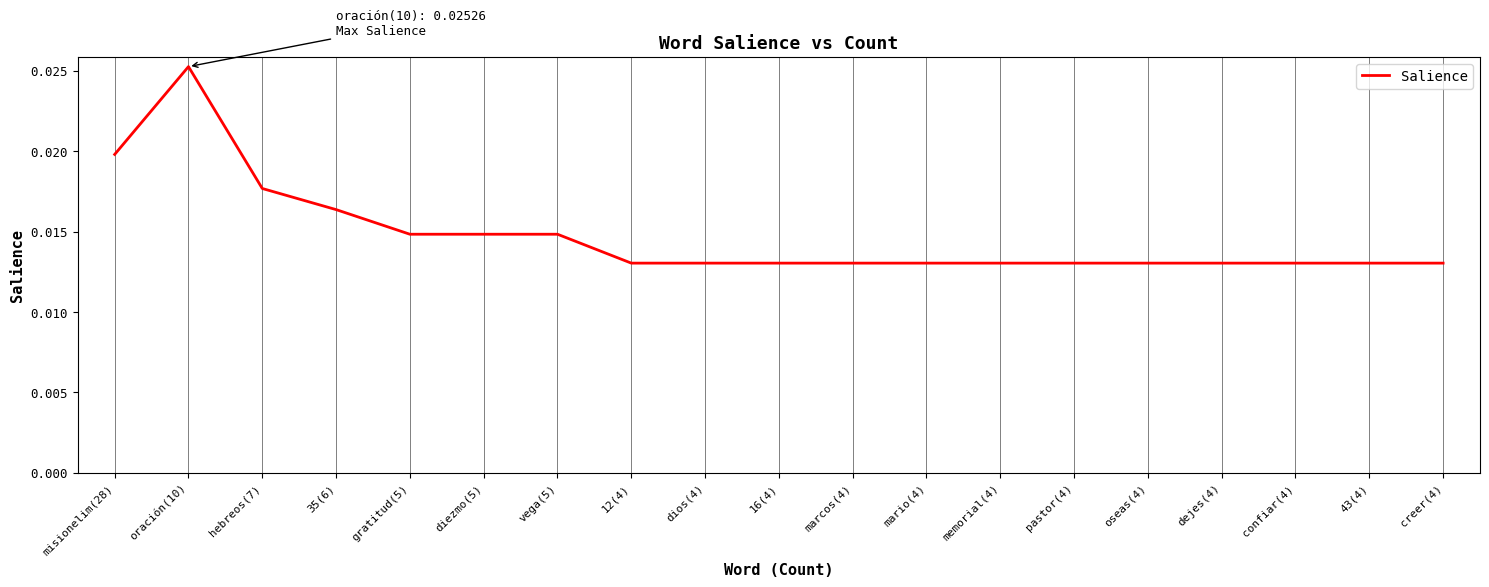

Which category has the highest value across all series?

oración(10)